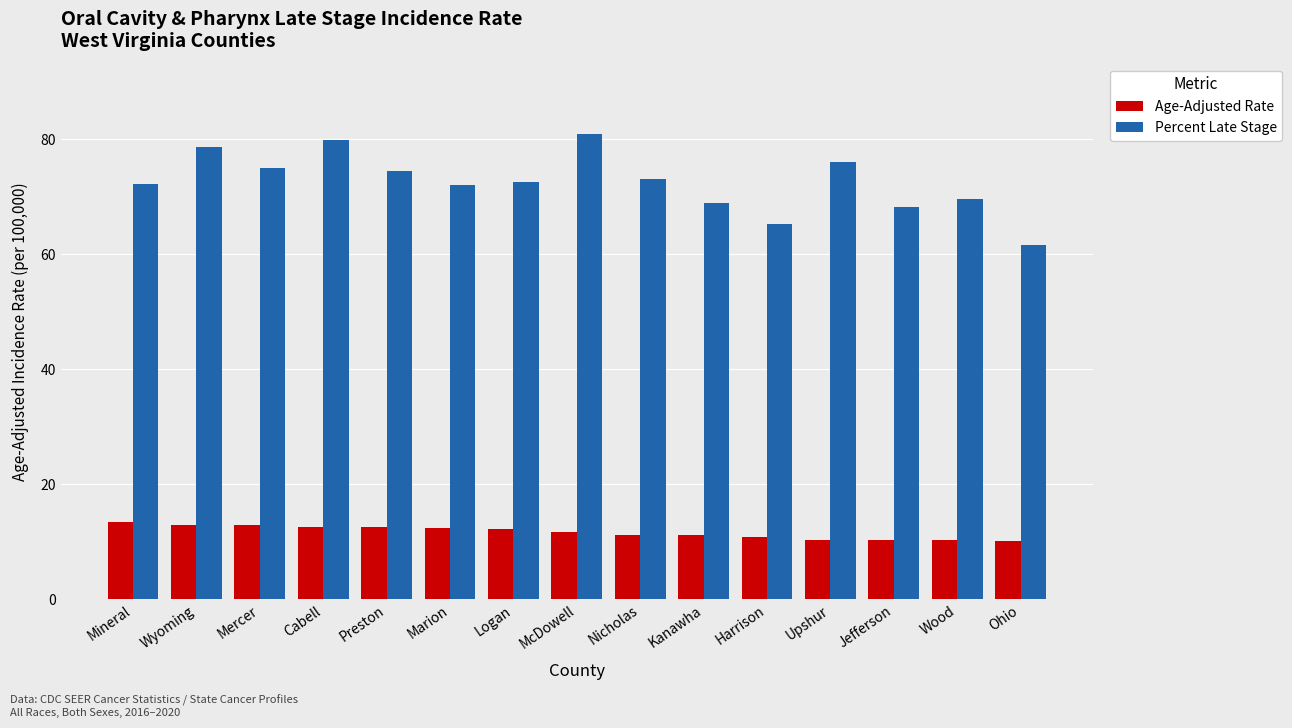

How many distinct data groups are displayed?

2